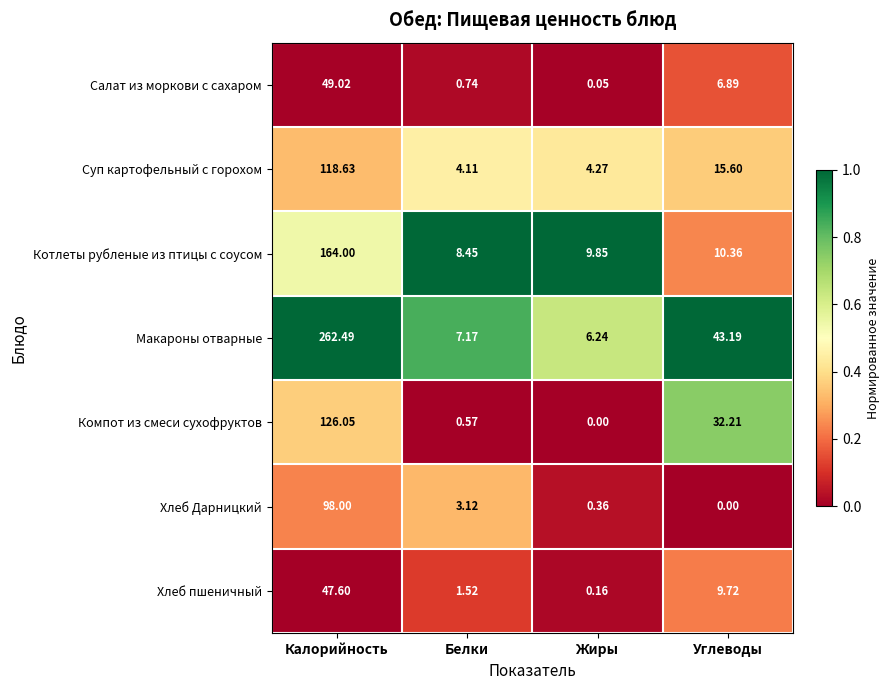

Which series has the largest range (max minus min)?

Макароны отварные